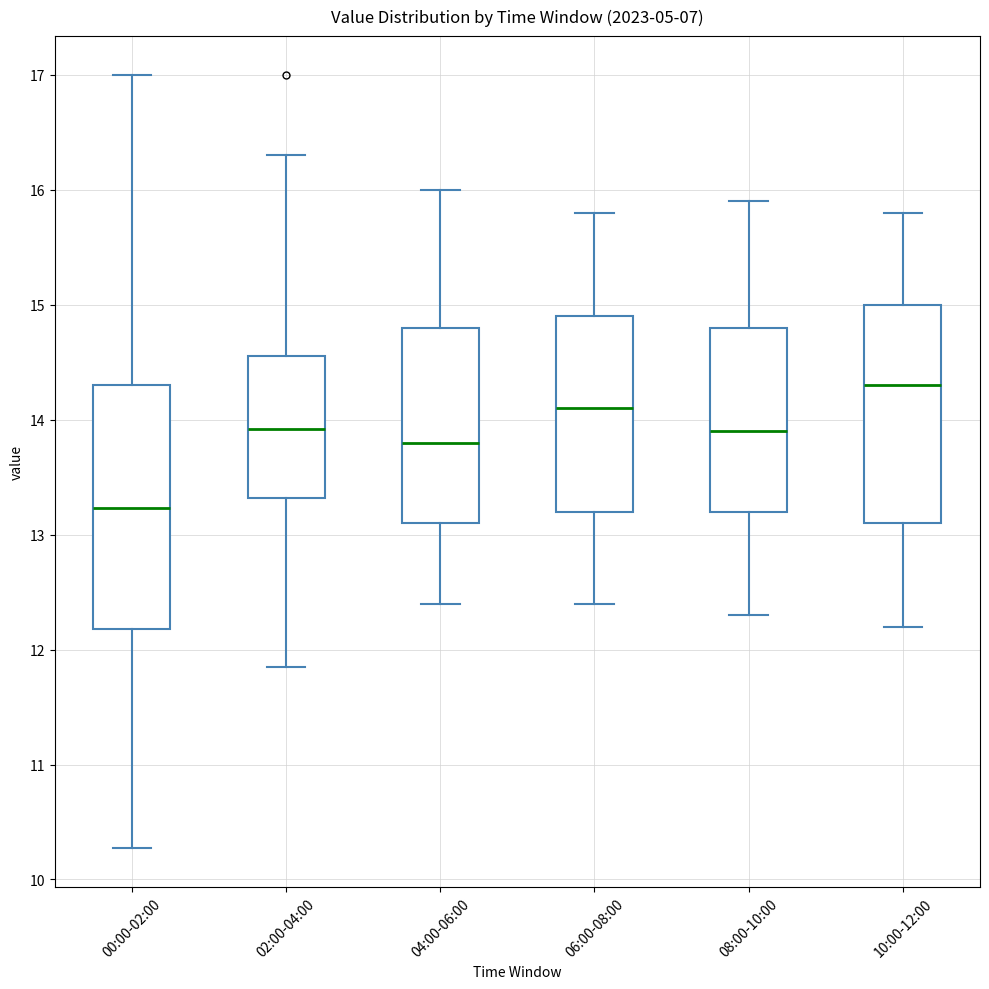

Reading left to right, transcribe this box plot: for each box, give where its median line is, the range the box spans, and where its two whiskers end, as read against the y-axis. The values are not printed on the chart, so give them approximately, as read against the axis.

00:00-02:00: median 13.2, box 12.2 to 14.3, whiskers 10.3 to 17.0
02:00-04:00: median 13.9, box 13.3 to 14.6, whiskers 11.9 to 16.3
04:00-06:00: median 13.8, box 13.1 to 14.8, whiskers 12.4 to 16.0
06:00-08:00: median 14.1, box 13.2 to 14.9, whiskers 12.4 to 15.8
08:00-10:00: median 13.9, box 13.2 to 14.8, whiskers 12.3 to 15.9
10:00-12:00: median 14.3, box 13.1 to 15.0, whiskers 12.2 to 15.8